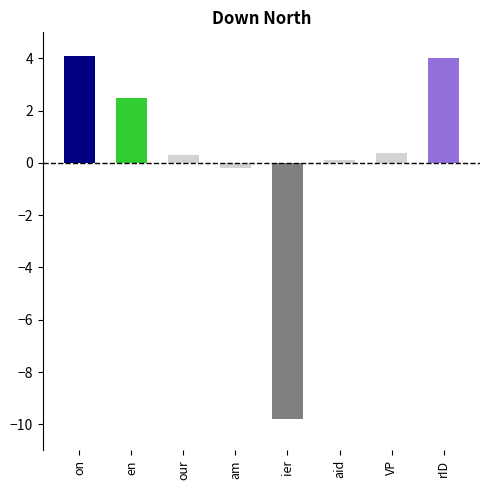

What is the minimum value shown in the chart?

-9.8